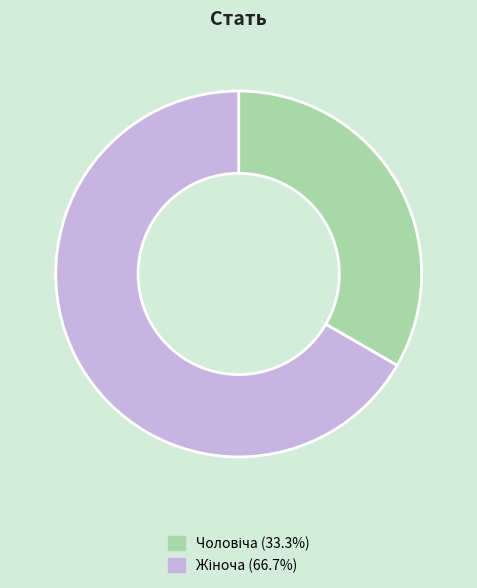

Does any single category account for the majority?

Yes